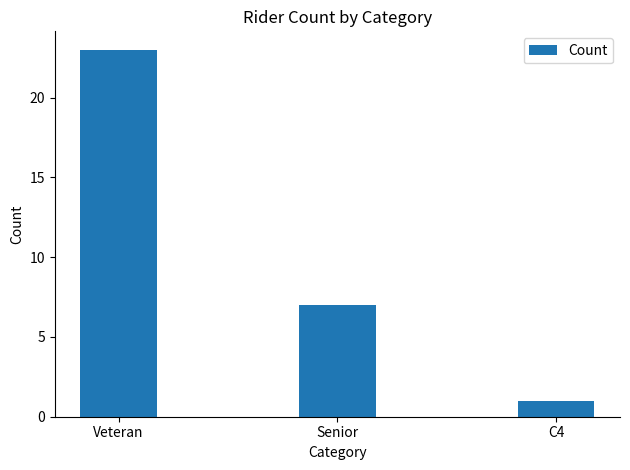

Are the bars horizontal?

No